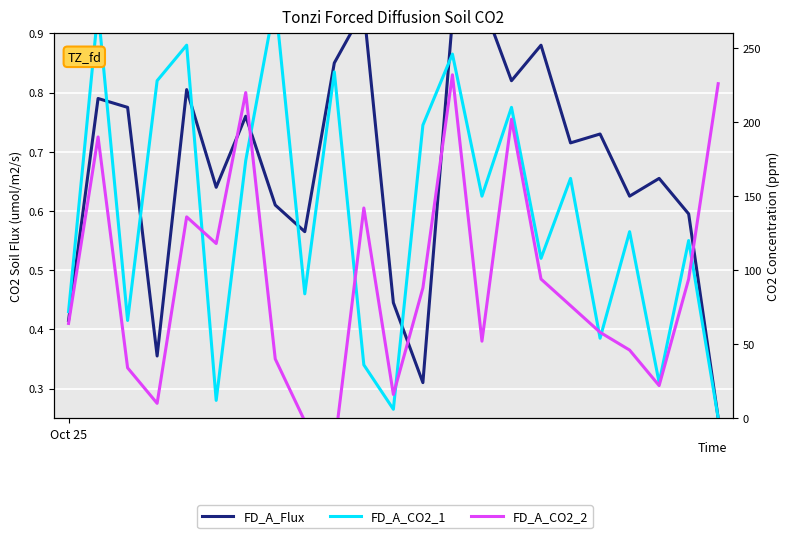

How many interior local peaks does the FD_A_CO2_1 series have?

9